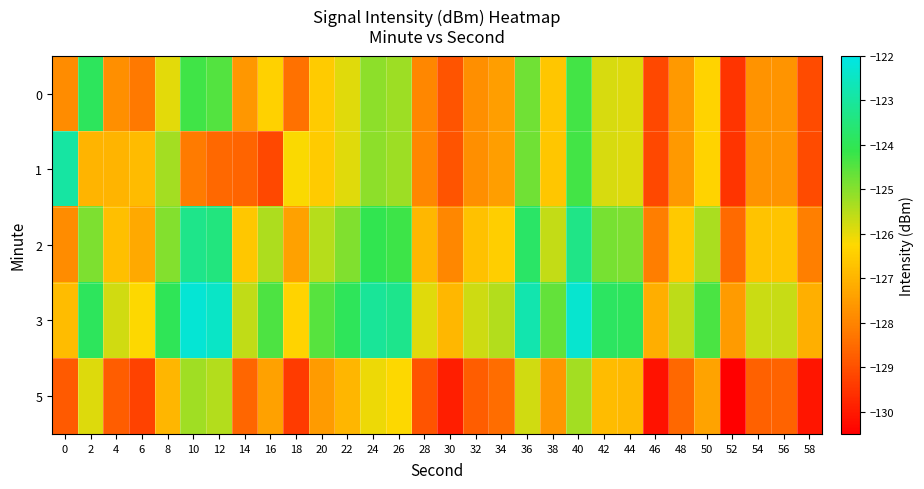

What is the total value across all series at 56?

-636.3